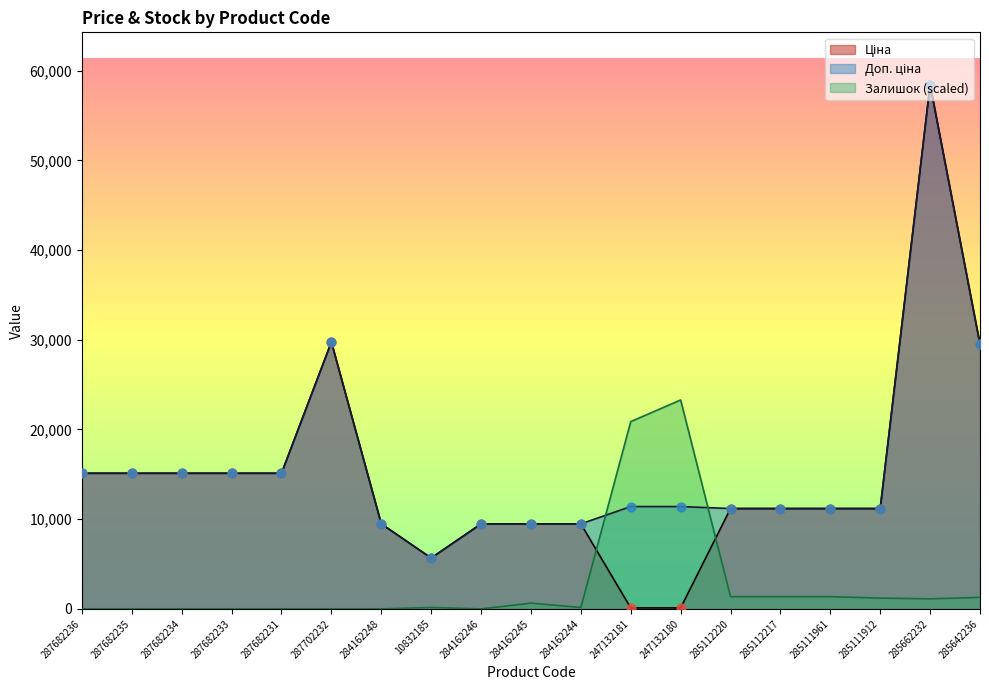

Which series has the largest total across all categories?

Доп. ціна